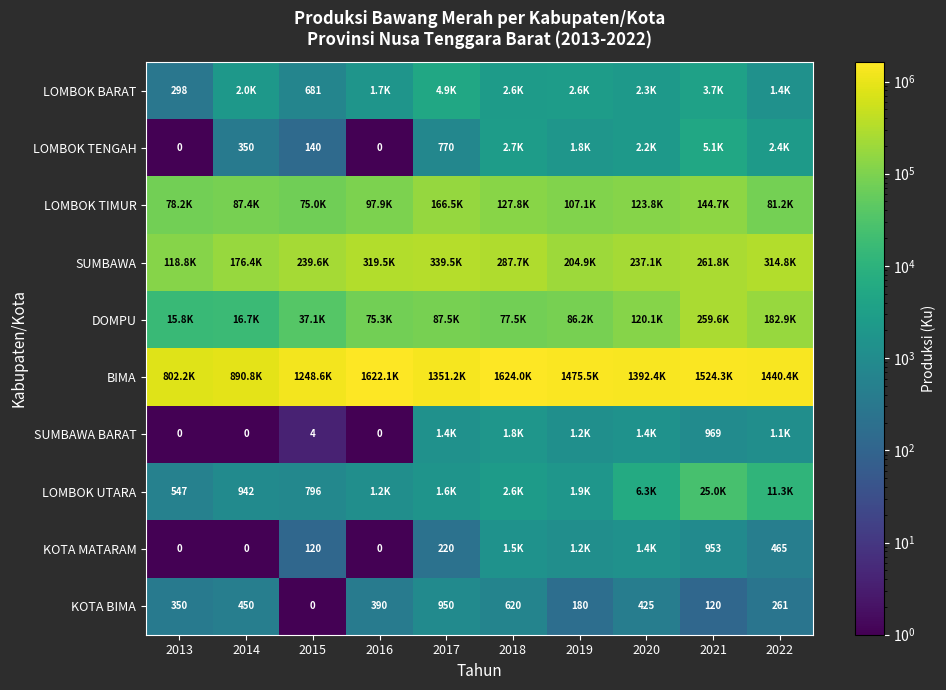

What is the difference between the highest and lowest values at 2022?

1440128.0